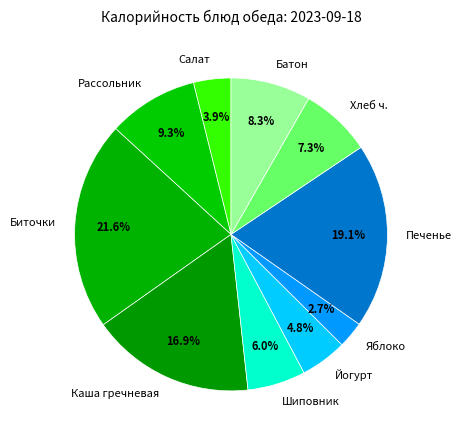

Which slice is the smallest?

Яблоко